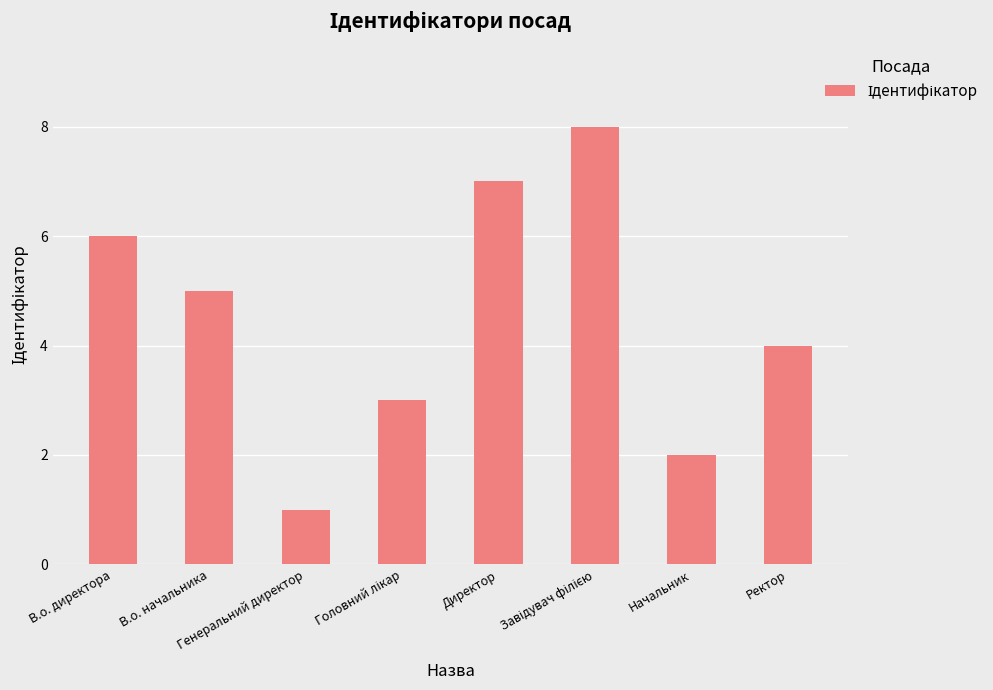

How many values are between 3 and 7?

5